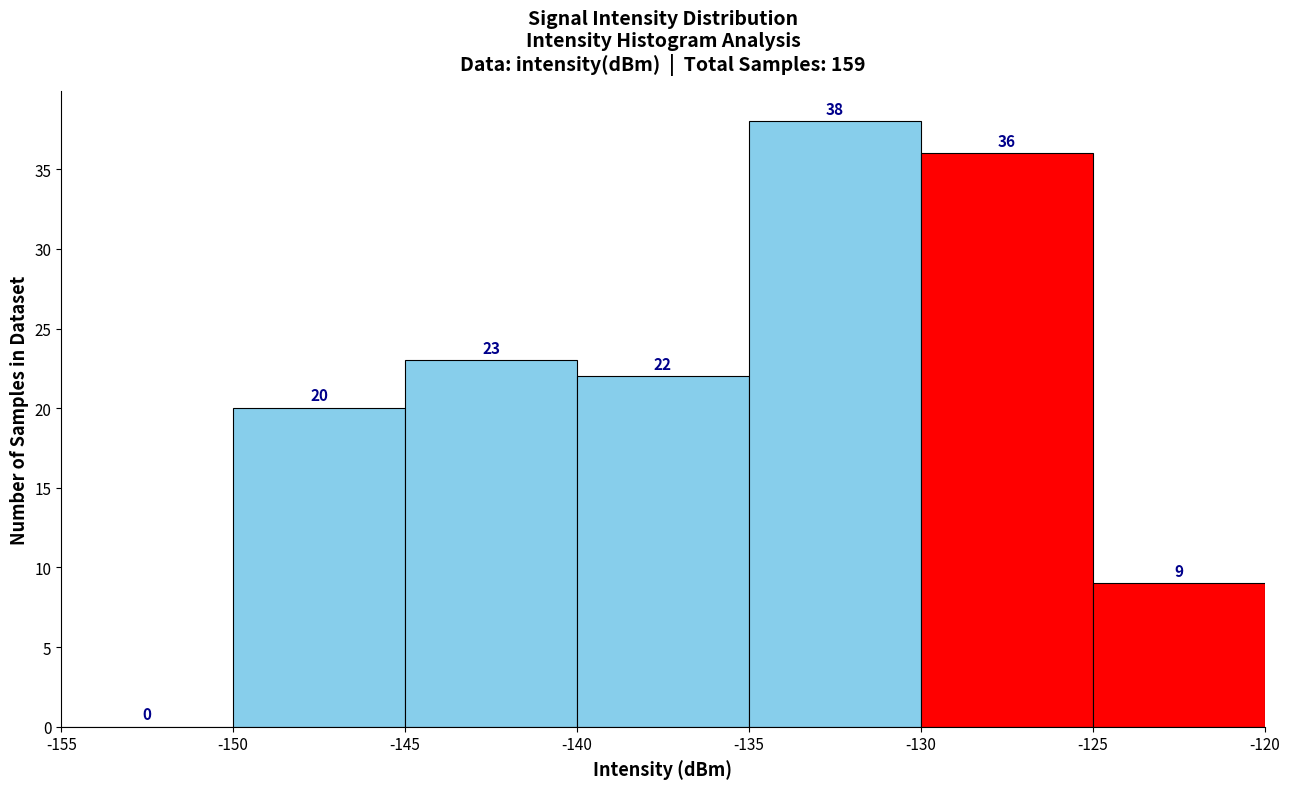

Reading left to right, transcribe this chart: for each bar, give the range it covers on the x-axis and its height.

-155 to -150: 0
-150 to -145: 20
-145 to -140: 23
-140 to -135: 22
-135 to -130: 38
-130 to -125: 36
-125 to -120: 9